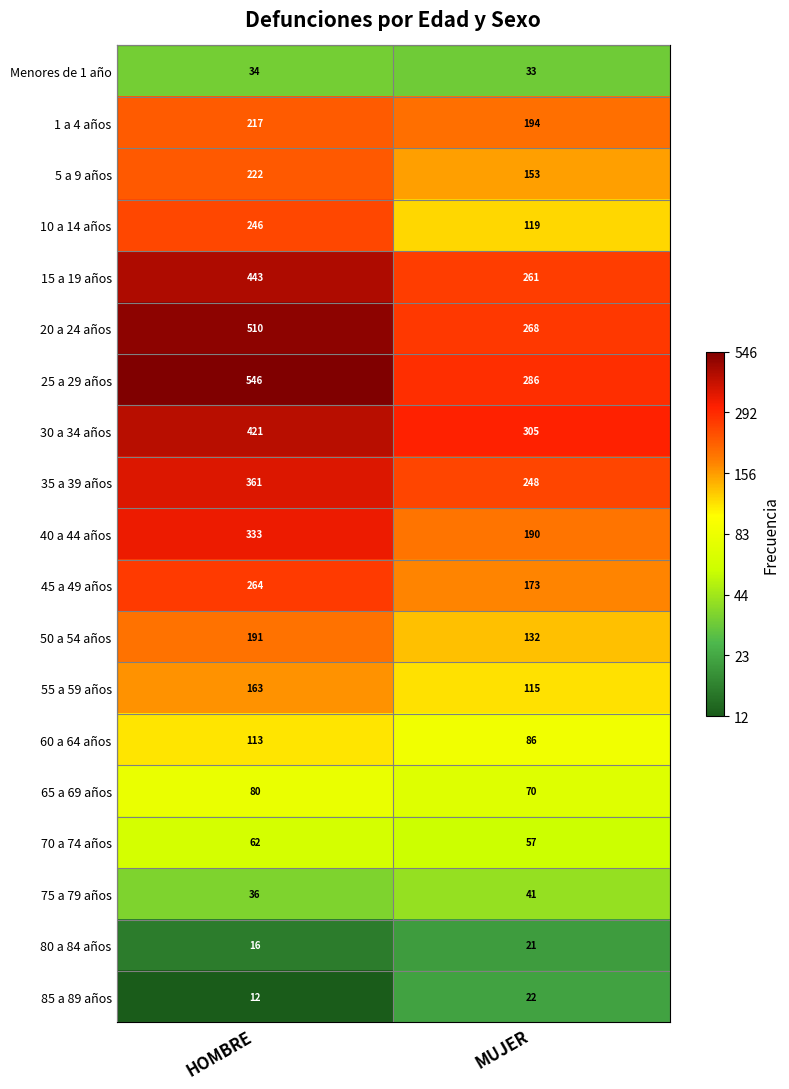

Rank the series by their maximum value, from lowest to highest.

80 a 84 años, 85 a 89 años, Menores de 1 año, 75 a 79 años, 70 a 74 años, 65 a 69 años, 60 a 64 años, 55 a 59 años, 50 a 54 años, 1 a 4 años, 5 a 9 años, 10 a 14 años, 45 a 49 años, 40 a 44 años, 35 a 39 años, 30 a 34 años, 15 a 19 años, 20 a 24 años, 25 a 29 años